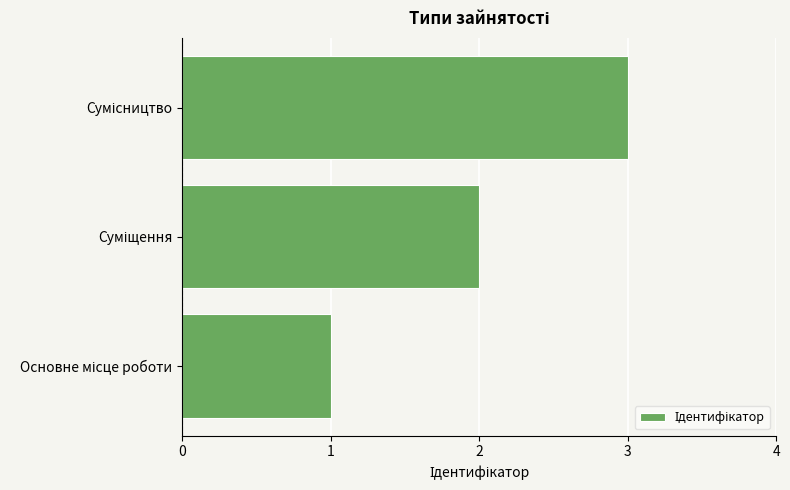

Count the values in the range 1 to 3.

3